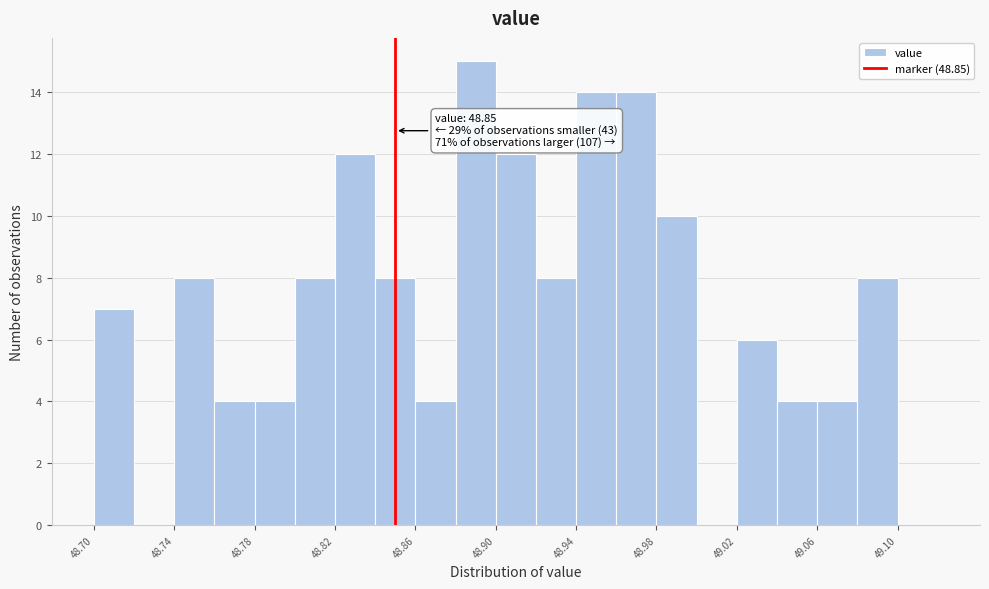

Which range on the x-axis has the tallest bar?

48.88 to 48.90